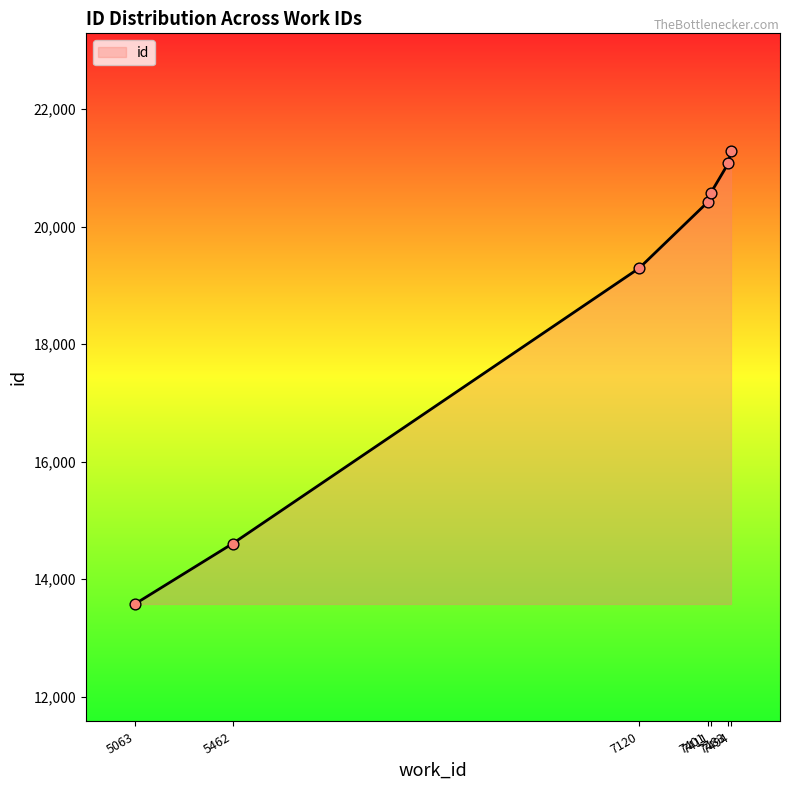

What is the change in value from 7483 to 7494?

+214